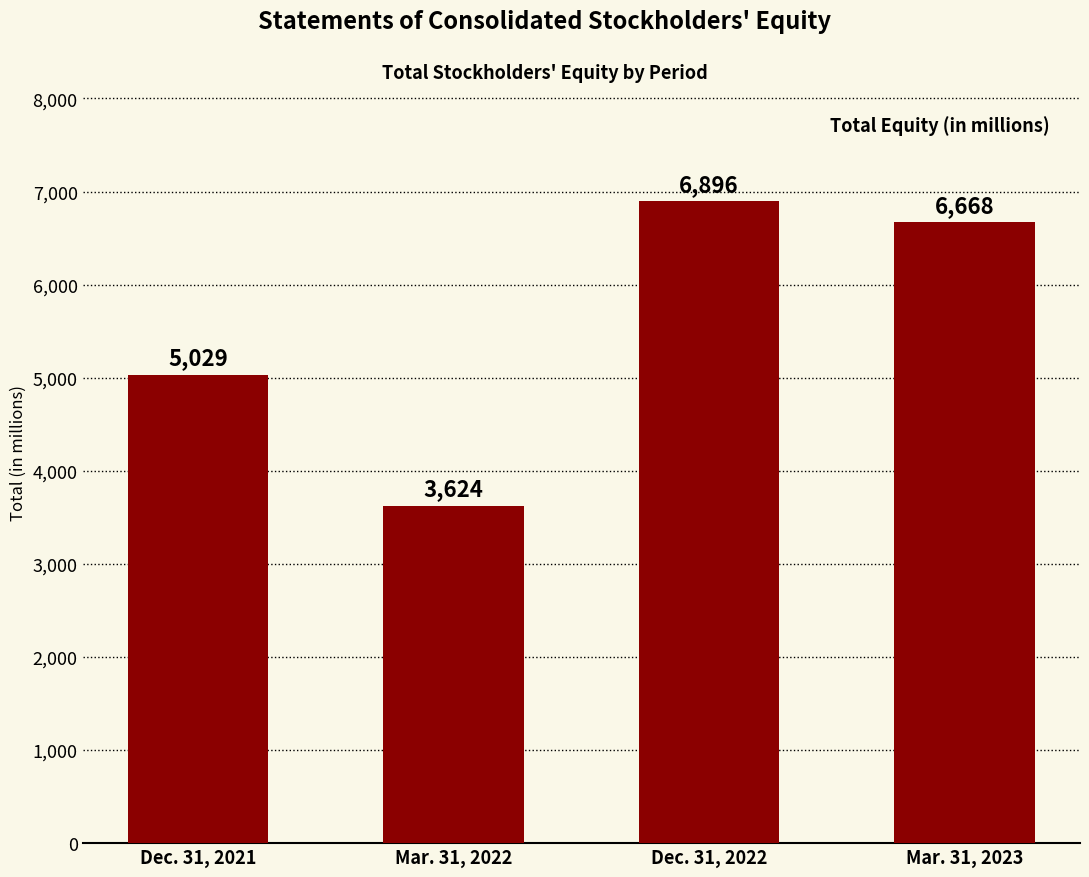

List the labels in order of value, largest first.

Dec. 31, 2022, Mar. 31, 2023, Dec. 31, 2021, Mar. 31, 2022